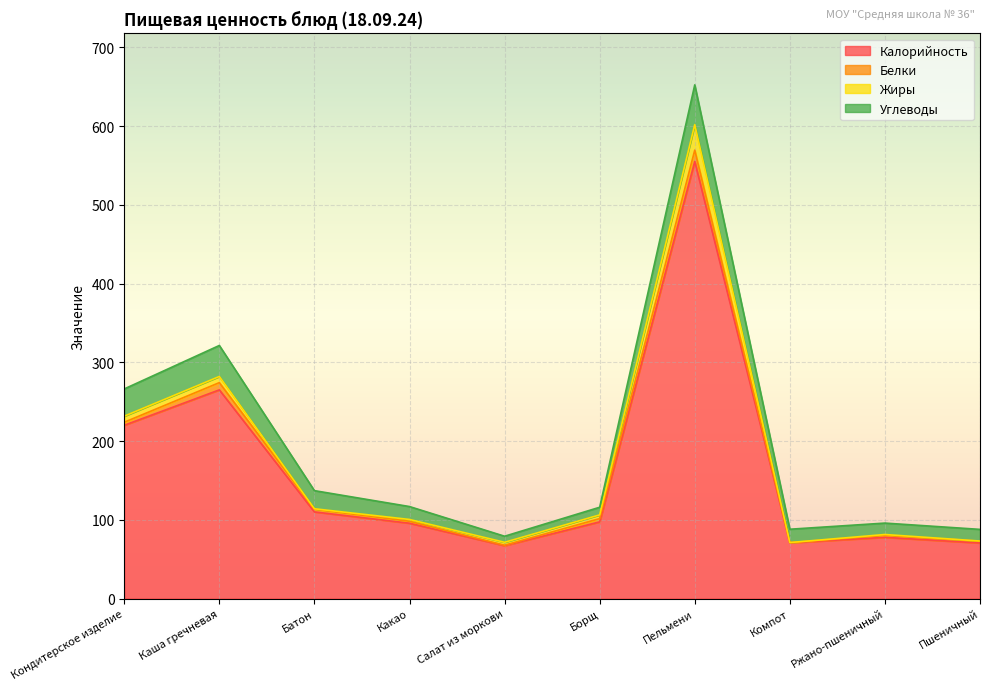

What is the total value across all series at Салат из моркови?

79.1